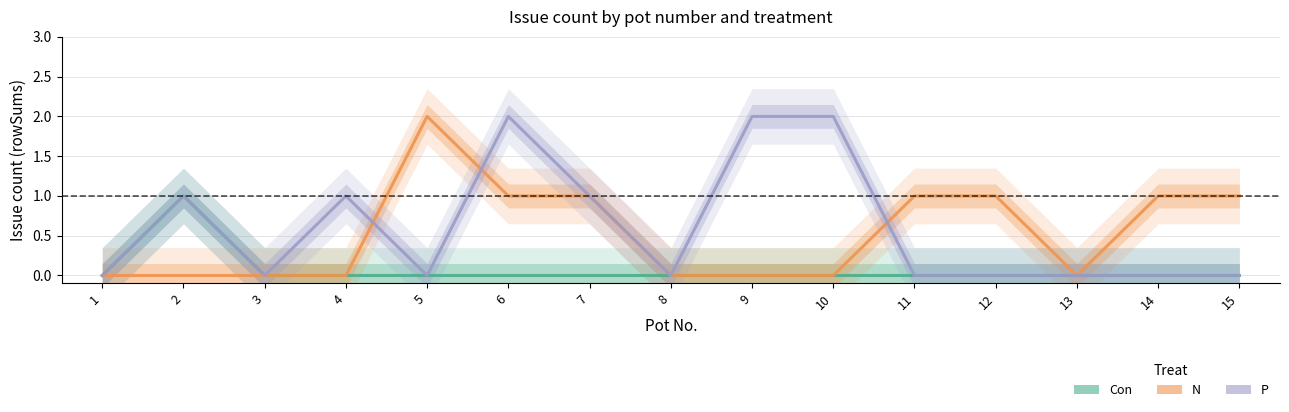

Which series has the widest spread of values?

N